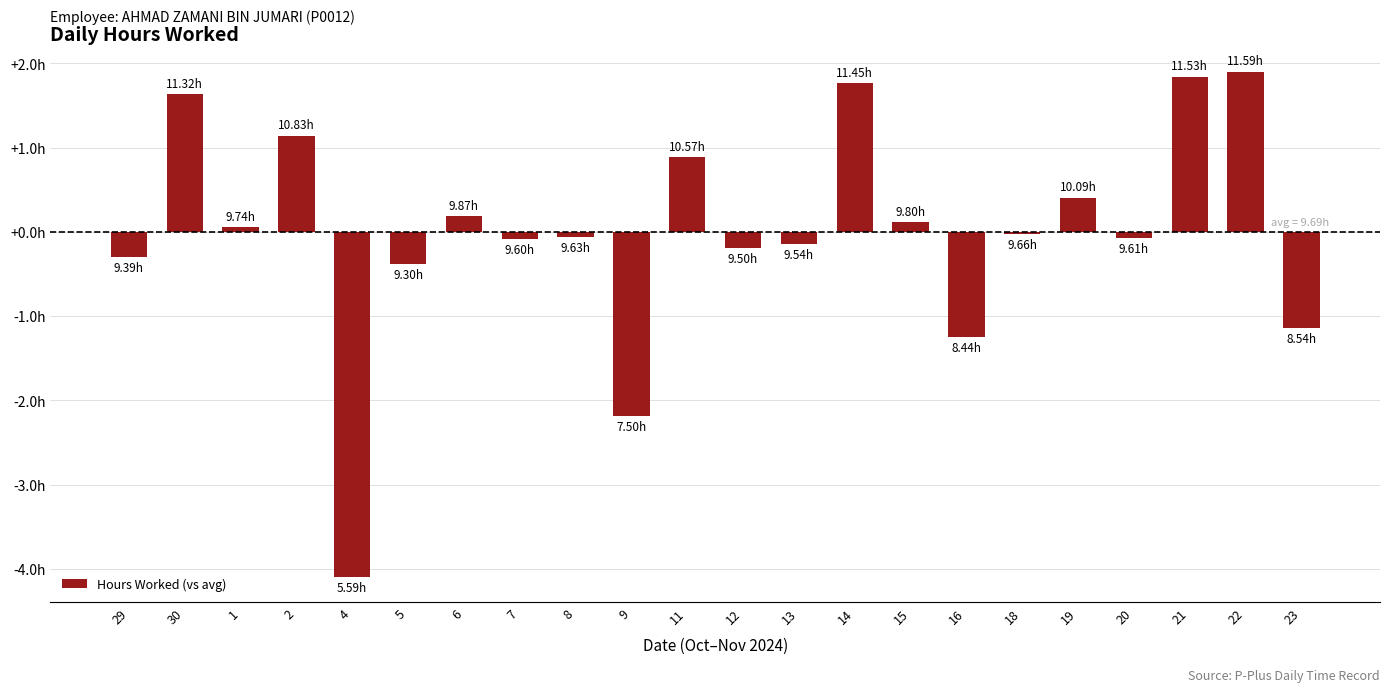

What is the sum of the values at 18 and 15?

0.1